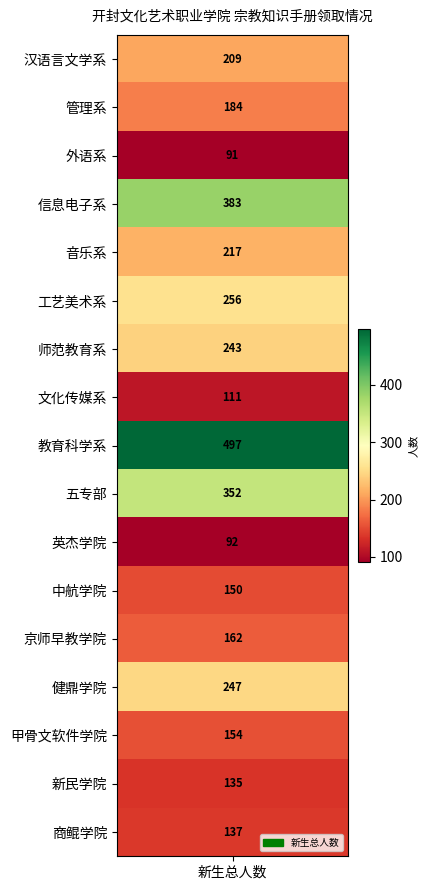

The value at 11 is 239. True or false?

False